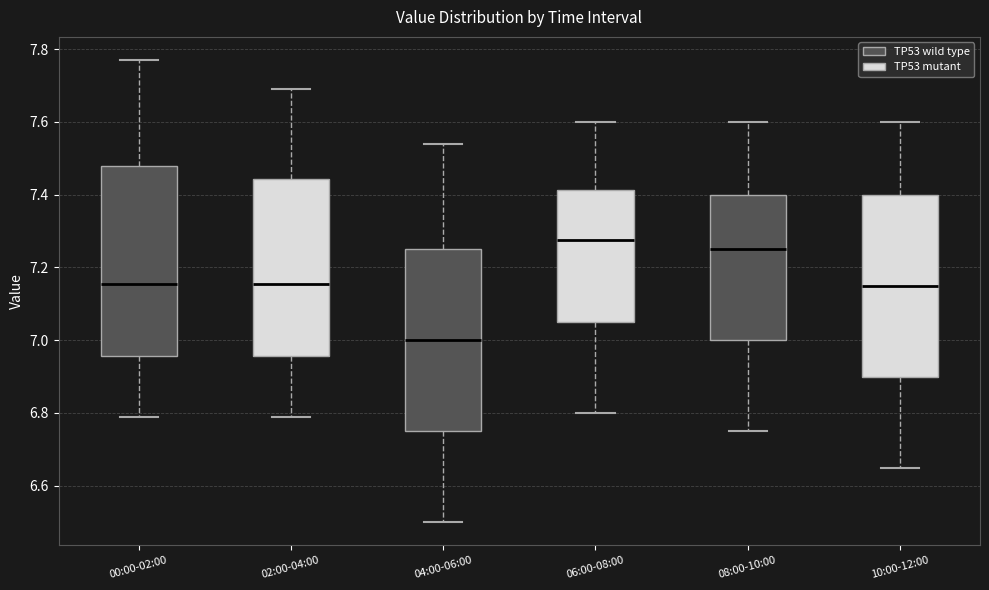

Which box's median line is the highest?

06:00-08:00